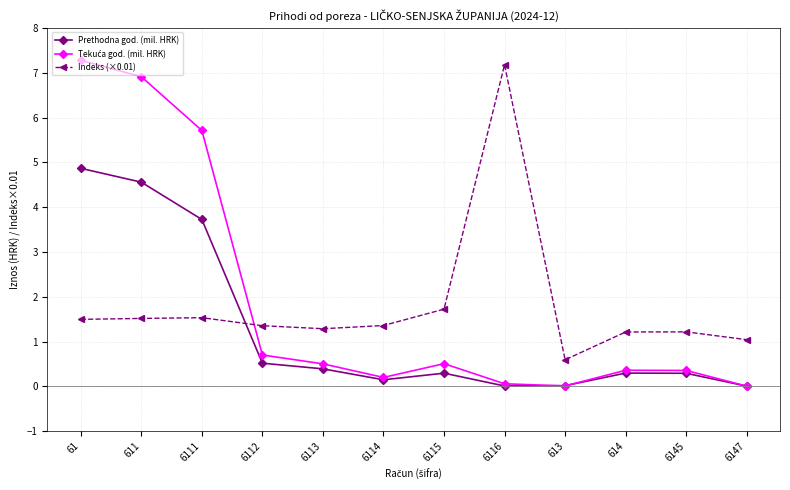

How many intersections are there between Prethodna god. (mil. HRK) and Indeks (×0.01)?

1